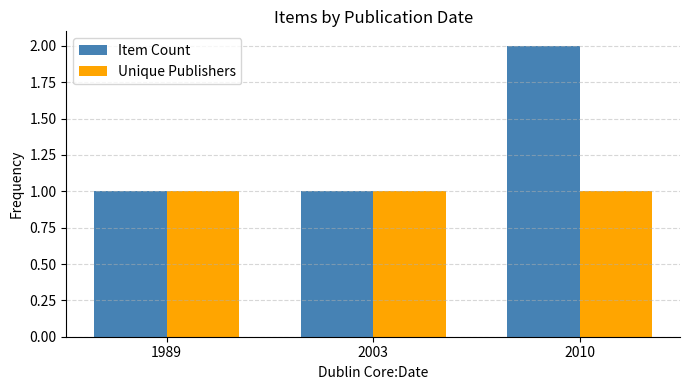

Rank the series by their maximum value, from highest to lowest.

Item Count, Unique Publishers